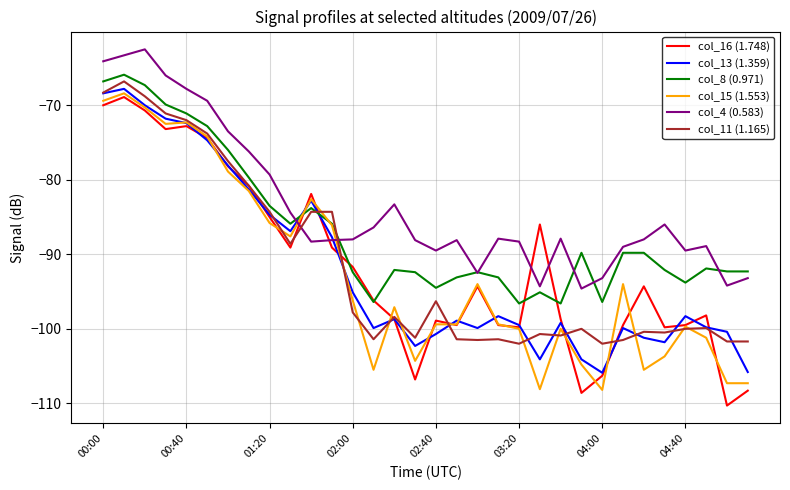

Which series has the largest total across all categories?

col_4 (0.583)